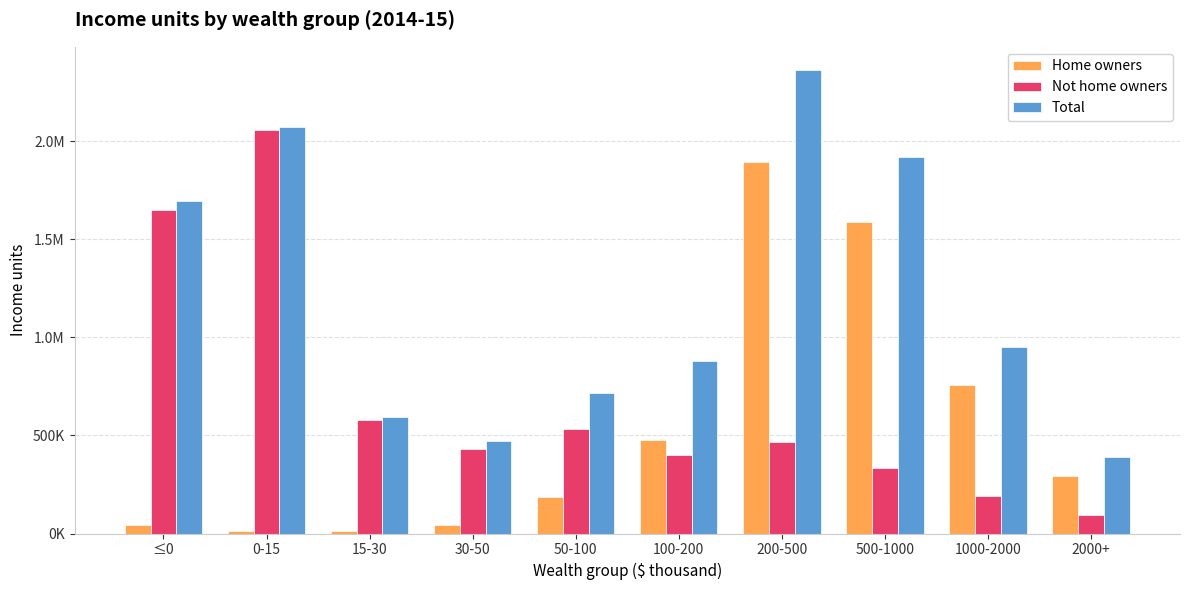

Which series has the widest spread of values?

Total